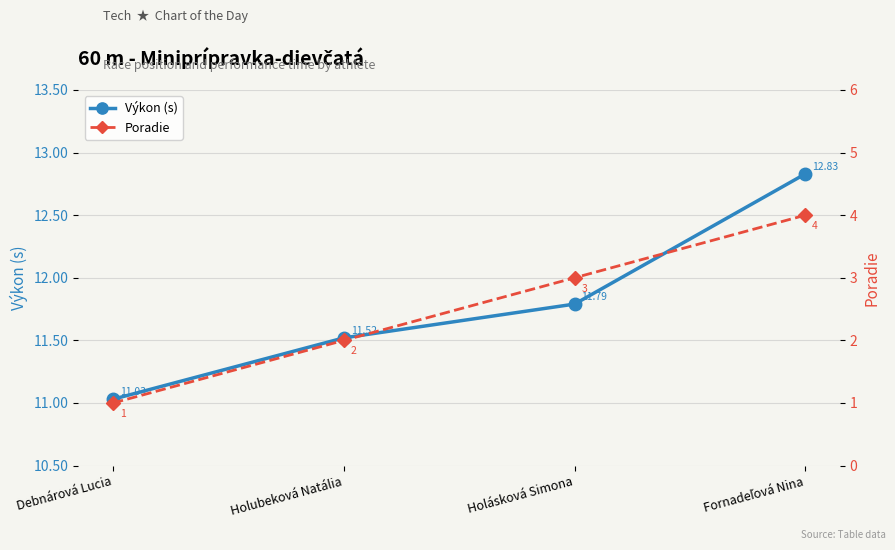

What is the average value of the Výkon (s) series?

11.8